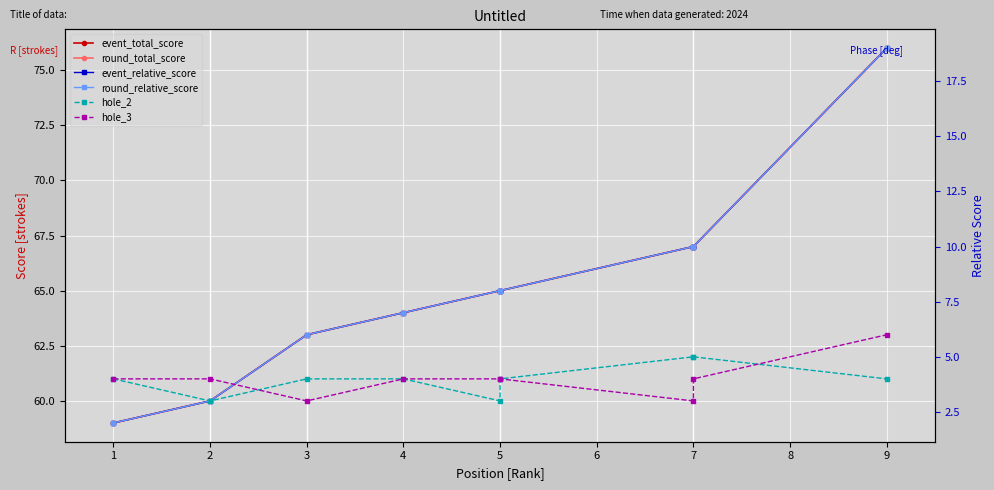

True or false: hole_2 and event_total_score intersect in this chart.

False